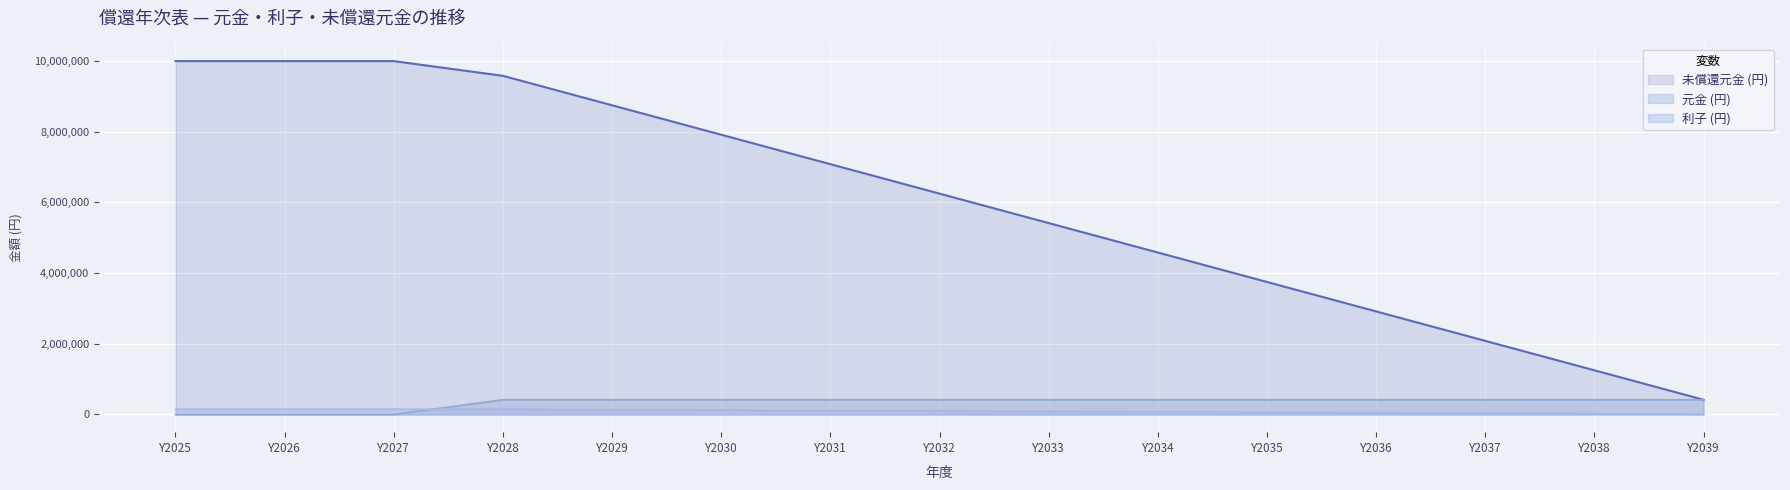

The value of 元金 (円) at Y2036 is 416666. True or false?

True